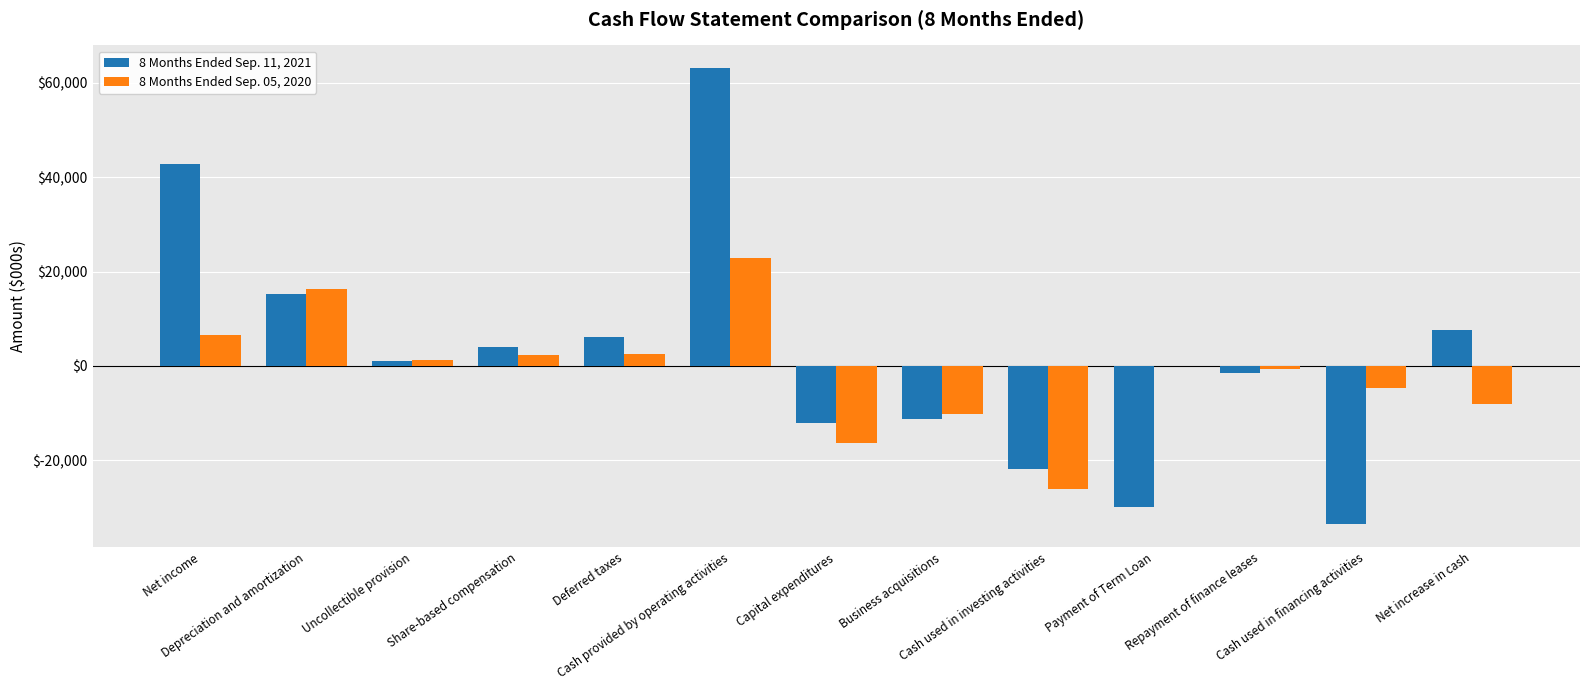

What is the sum of all 8 Months Ended Sep. 05, 2020 values?

-14450